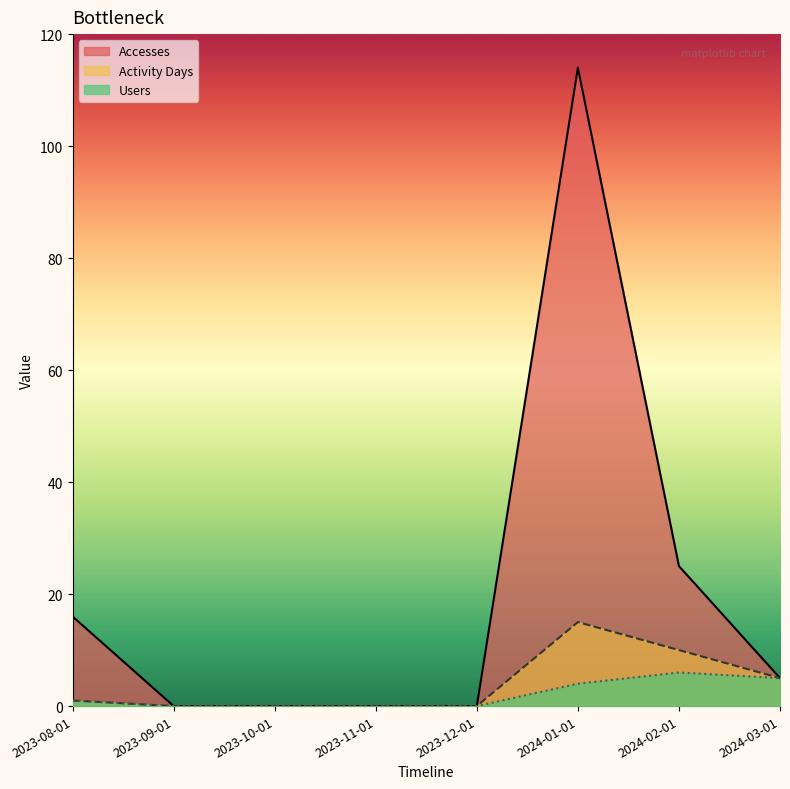

At which label does Users first exceed 1?

2024-01-01